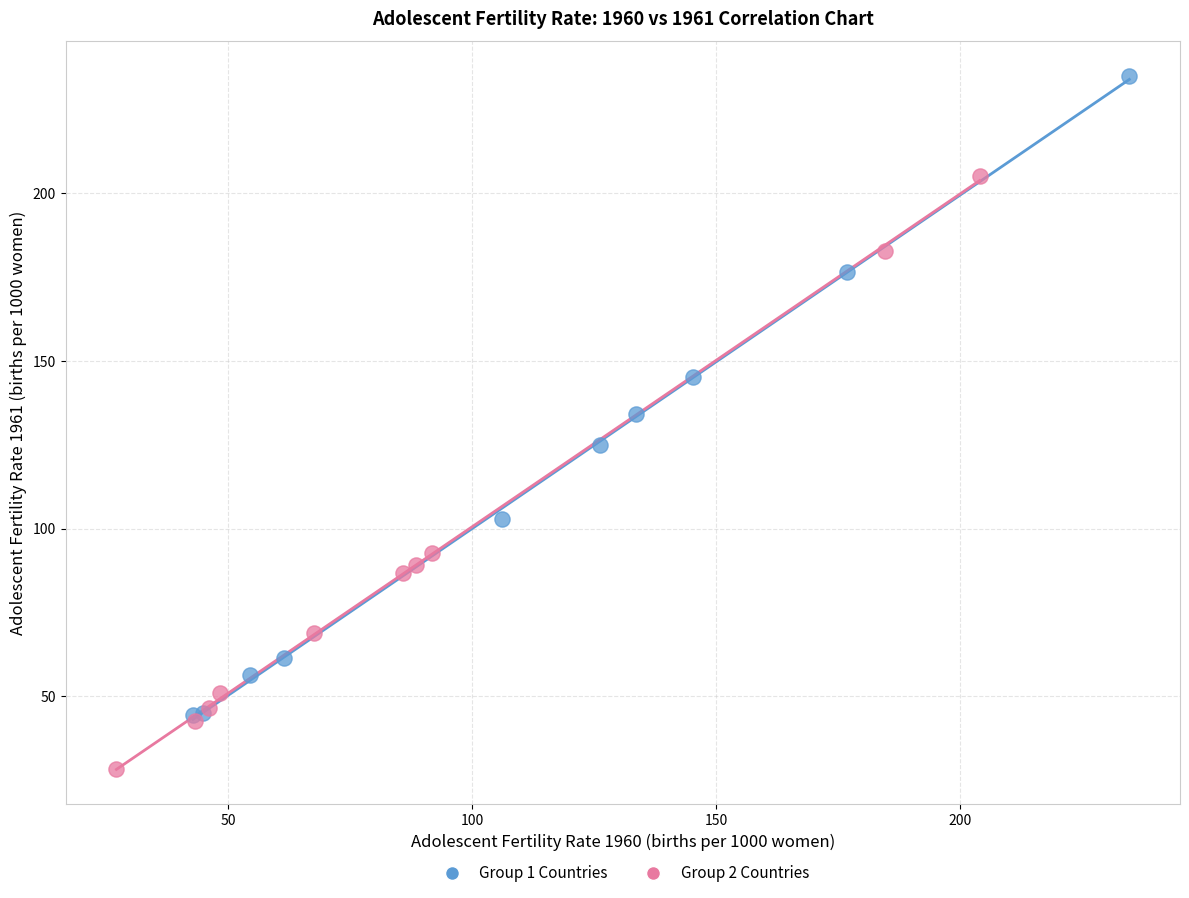

Which series reaches the maximum Y coordinate?

Group 1 Countries